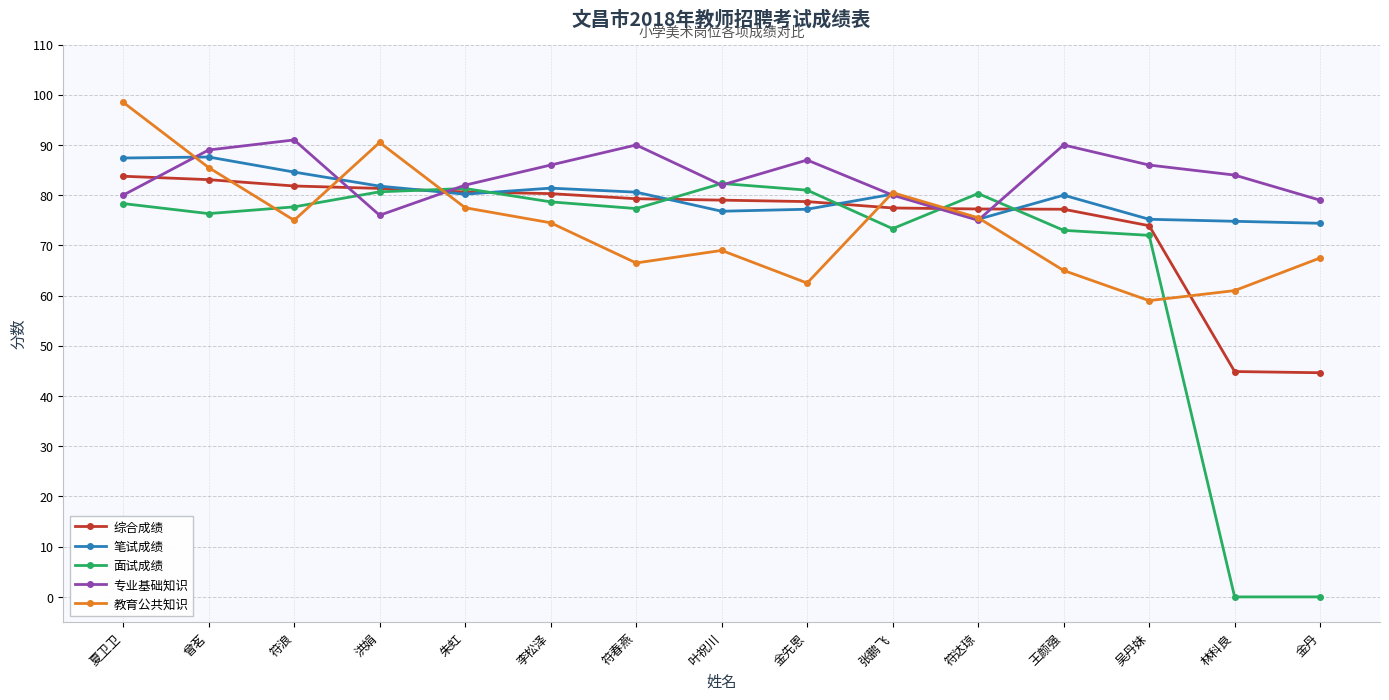

What is the difference between the highest and lowest values at 林科良?

84.0